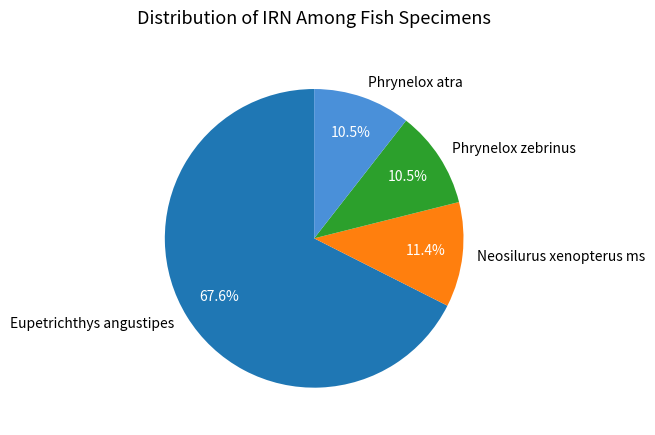

What is the largest slice in the pie chart?

Eupetrichthys angustipes